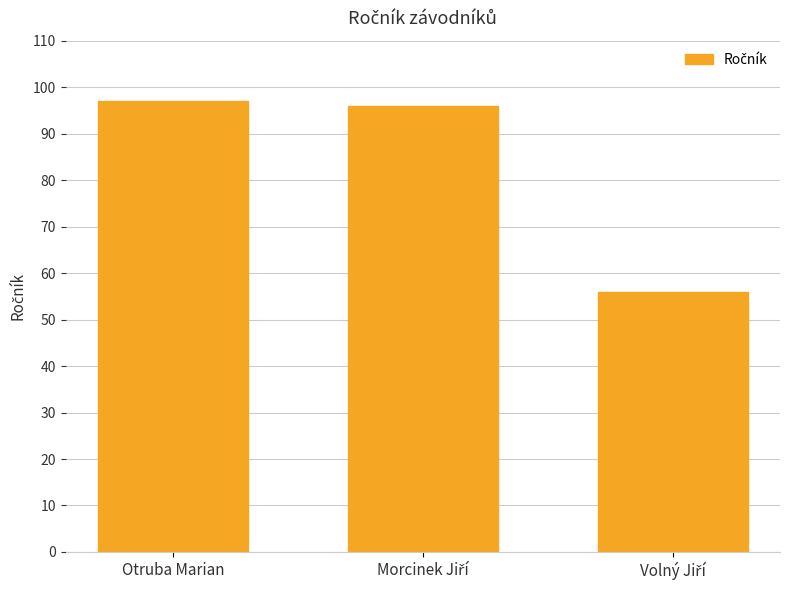

How many series are shown in this chart?

1